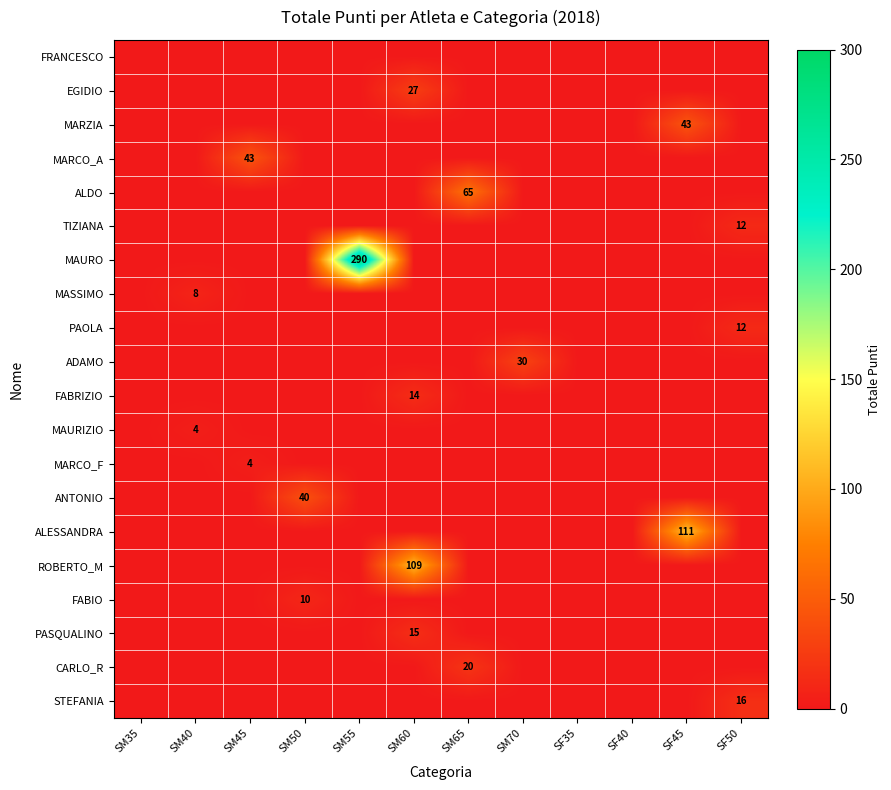

At how many categories does at least one series exceed 10?

8